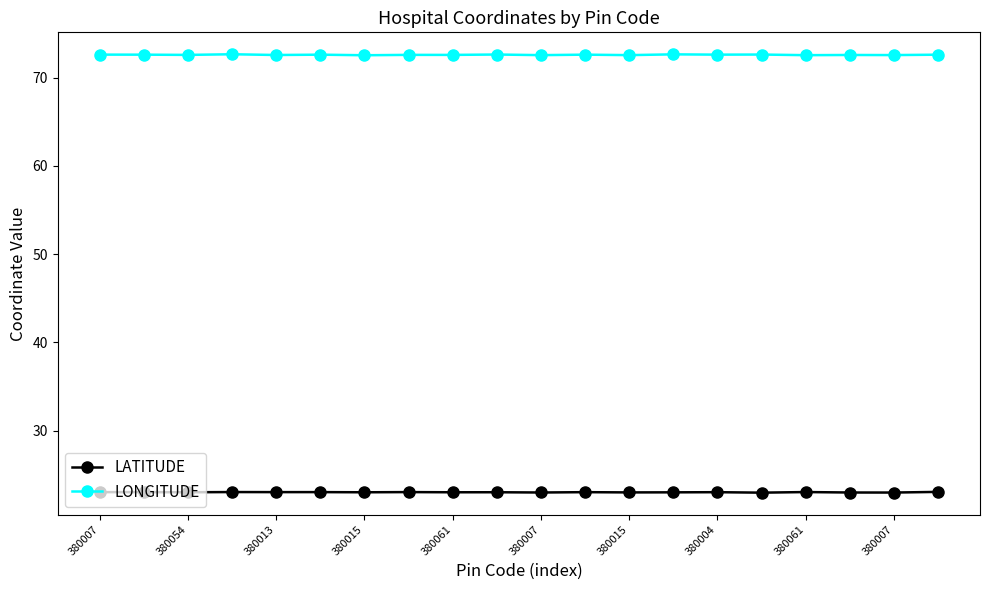

List the series in order of their overall mean, lowest first.

LATITUDE, LONGITUDE